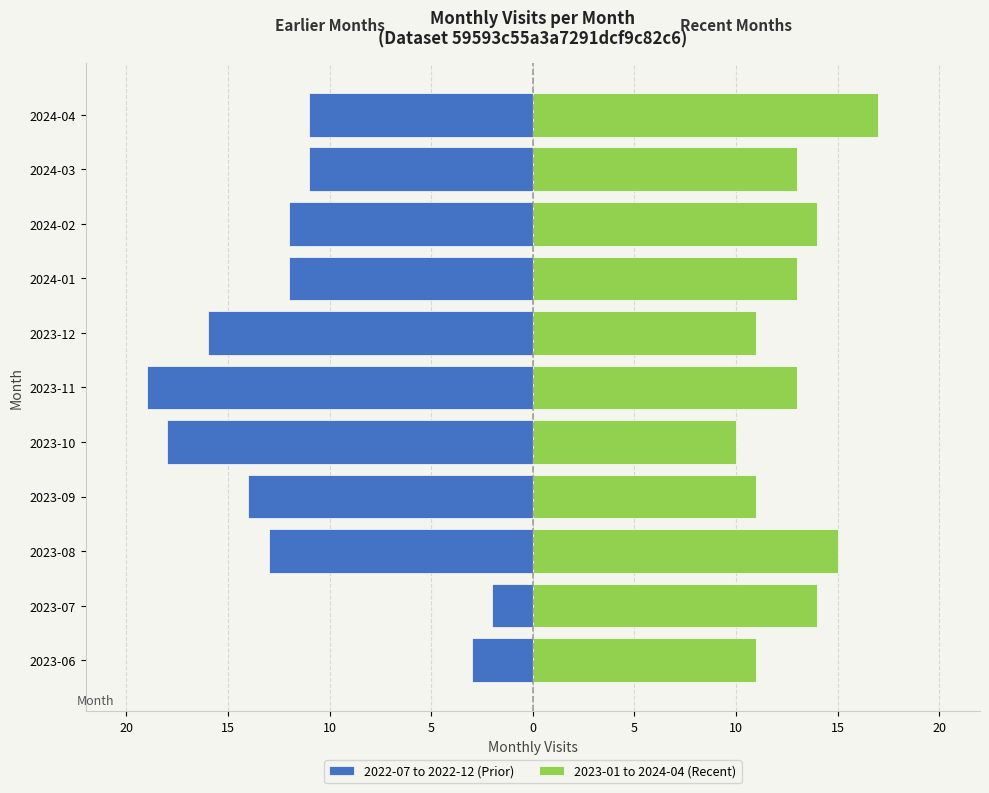

The 2022-07 to 2022-12 (Prior) series shows -19 at 2024-03. True or false?

False